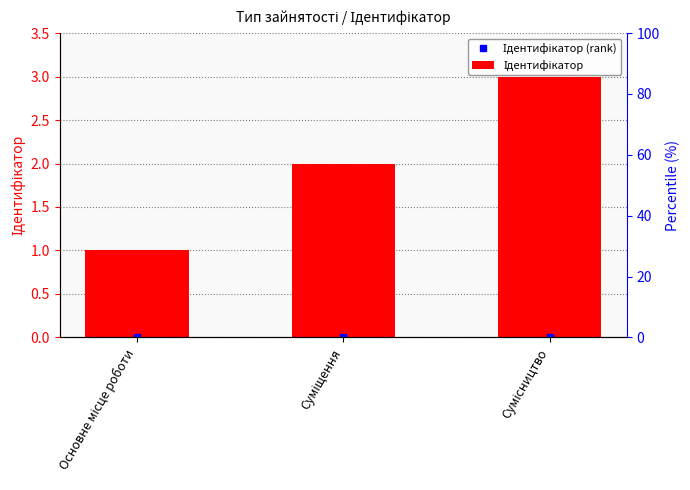

What is the approximate value at Суміщення?

2